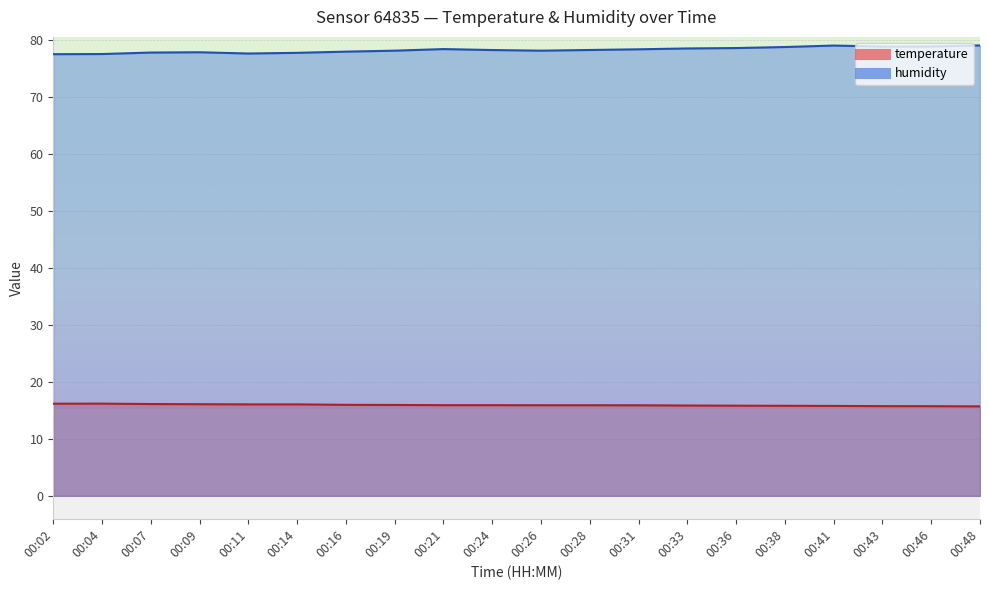

Which series has the widest spread of values?

humidity